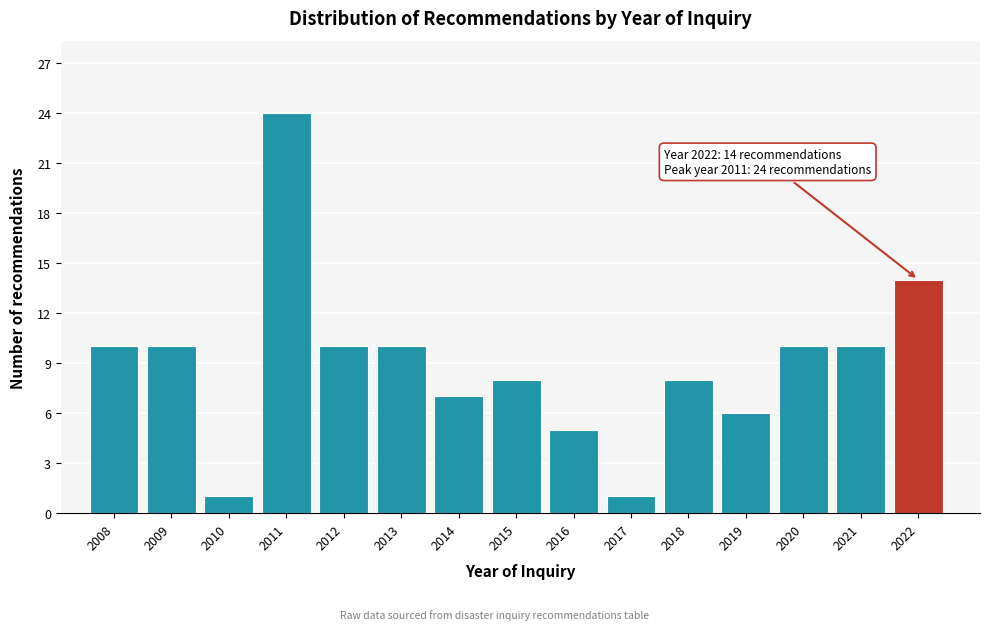

Reading left to right, list all the values displayed in this chart.

10	10	1	24	10	10	7	8	5	1	8	6	10	10	14